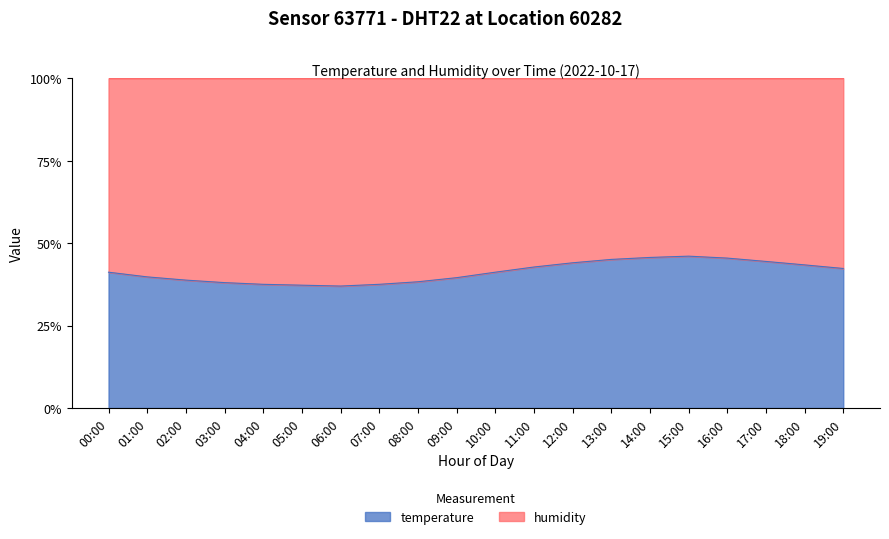

List the labels in order of value, smallest first.

06:00, 05:00, 04:00, 07:00, 03:00, 08:00, 02:00, 09:00, 01:00, 00:00, 10:00, 19:00, 11:00, 18:00, 12:00, 17:00, 13:00, 16:00, 14:00, 15:00